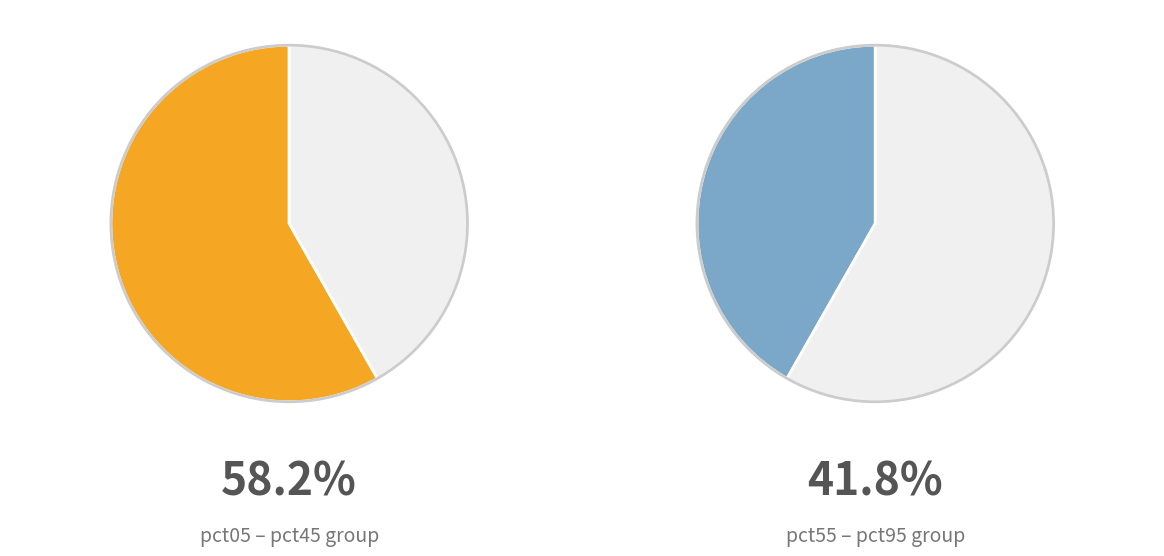

Do pct85 and pct35 together represent more than half of the pie?

No